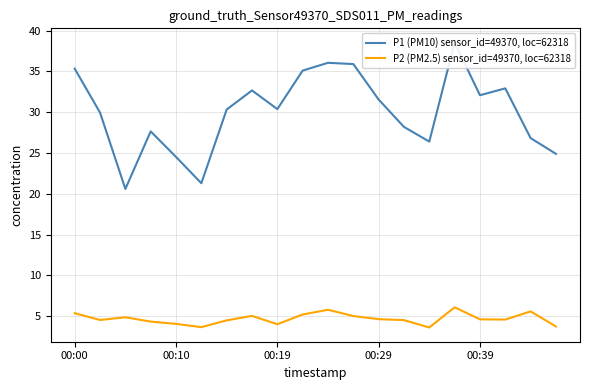

True or false: P1 (PM10) sensor_id=49370, loc=62318 and P2 (PM2.5) sensor_id=49370, loc=62318 cross at least once.

False